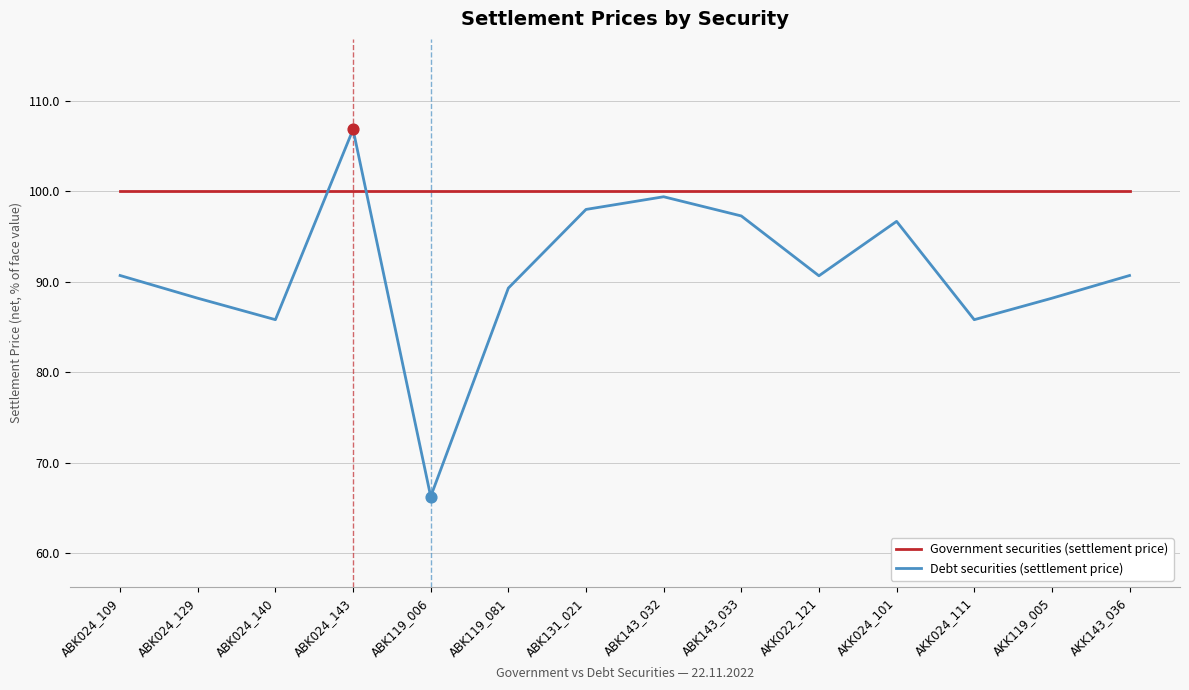

At which category is the sum across all series the highest?

ABK024_143